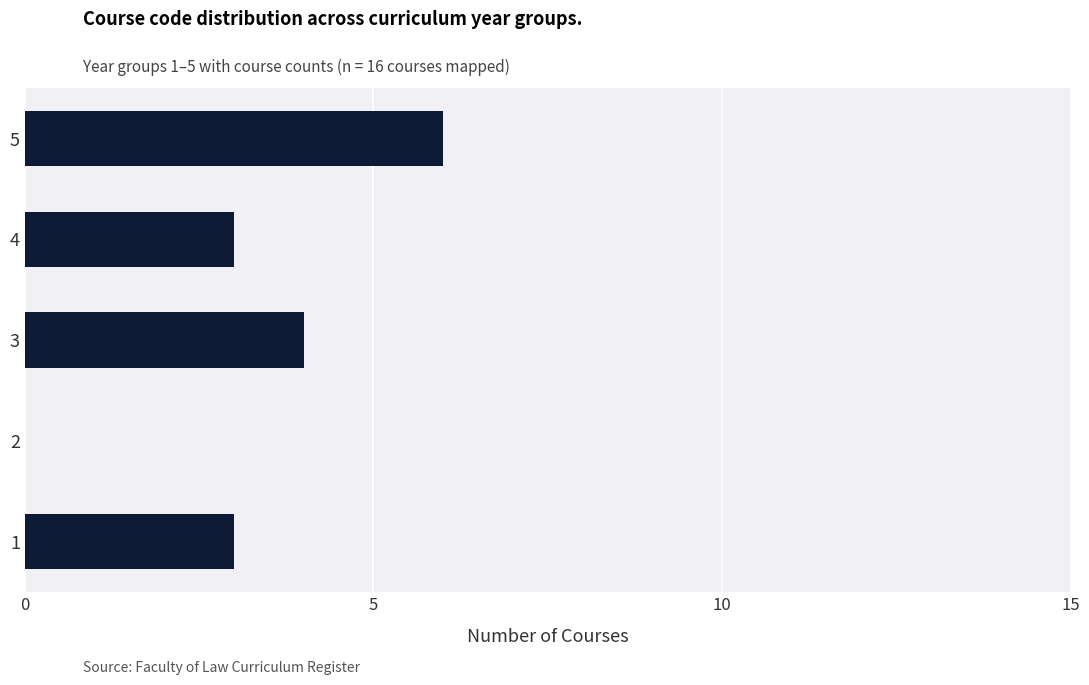

The chart shows a value of 2 at 3. True or false?

False